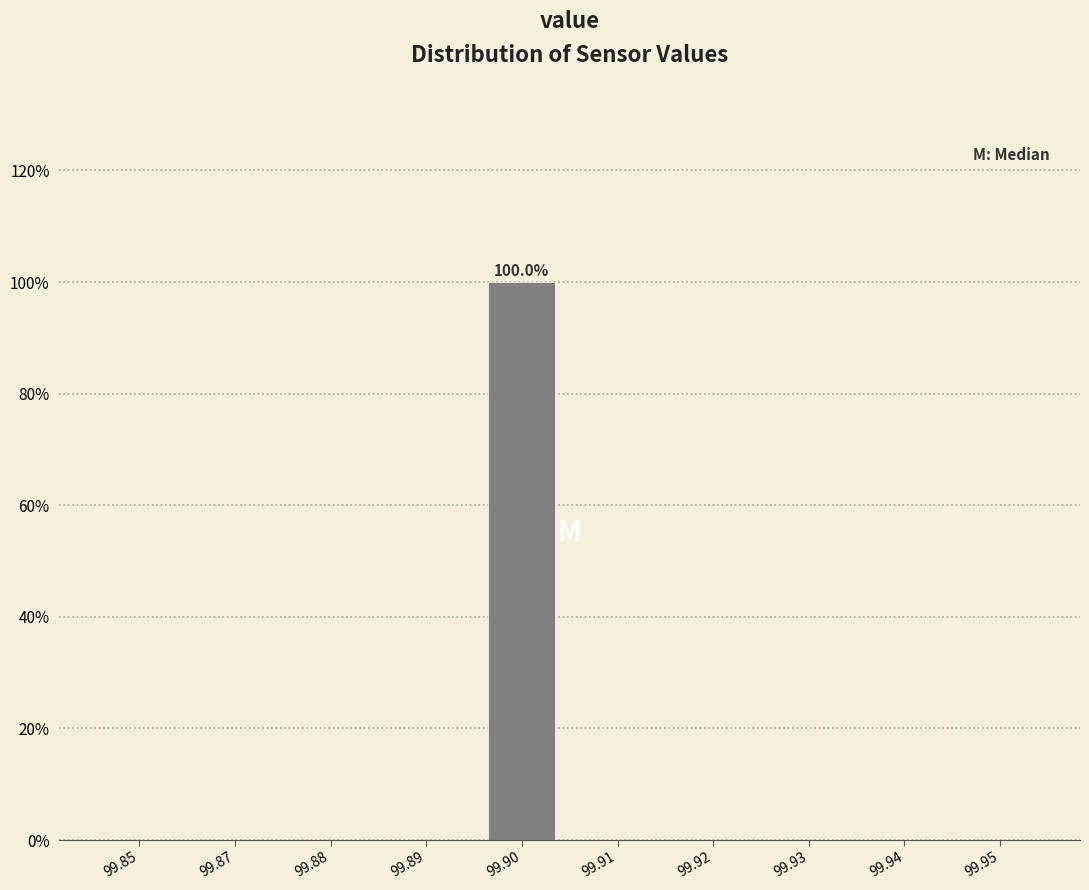

Reading left to right, transcribe all the data shown in this chart.

99.85=0	99.87=0	99.88=0	99.89=0	99.90=100	99.91=0	99.92=0	99.93=0	99.94=0	99.95=0